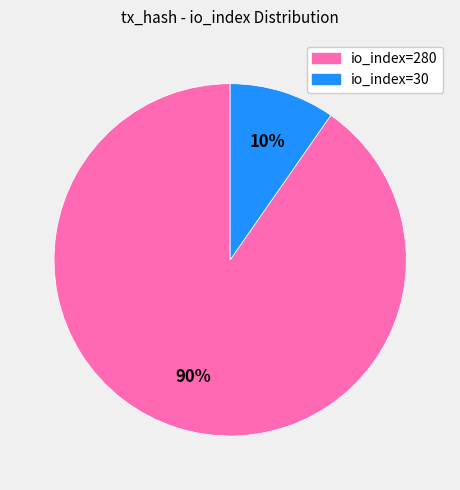

Is the sum of io_index=280 and io_index=30 greater than half?

Yes